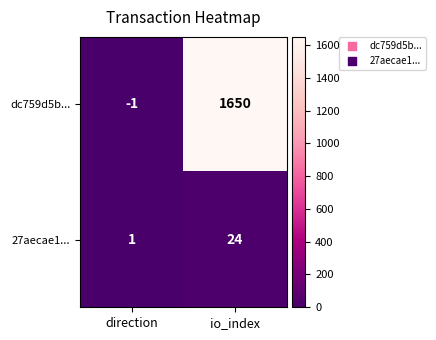

Reading left to right, transcribe all the data shown in this chart.

dc759d5b...: -1	1650
27aecae1...: 1	24